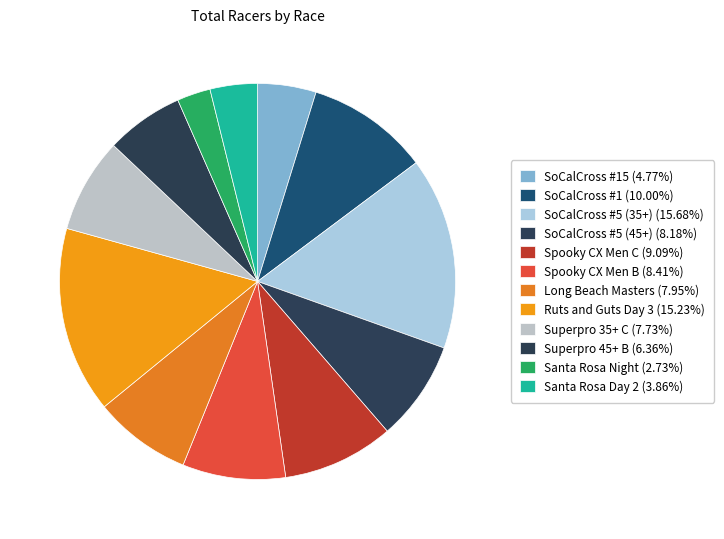

How many slices are in this pie chart?

12